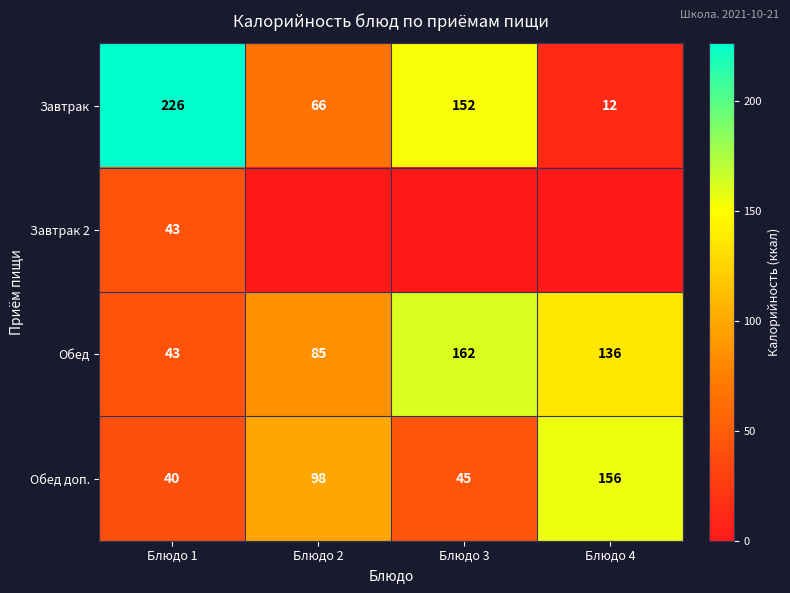

How many data points in Обед are less than 136?

2